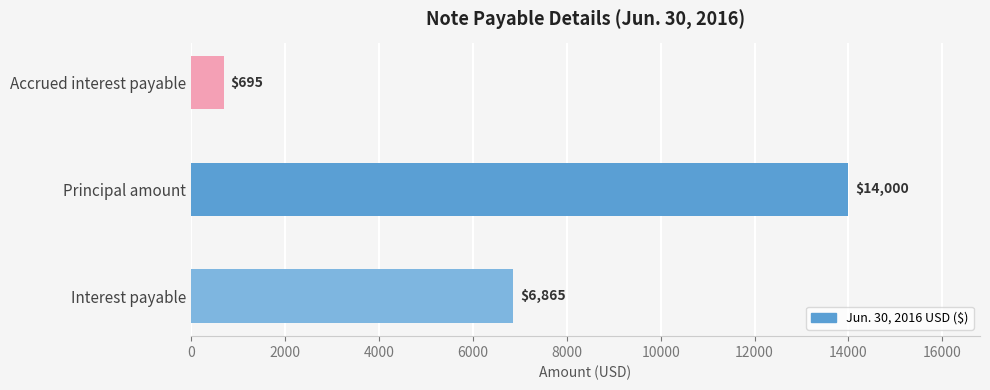

Rank the categories by value from highest to lowest.

Principal amount, Interest payable, Accrued interest payable